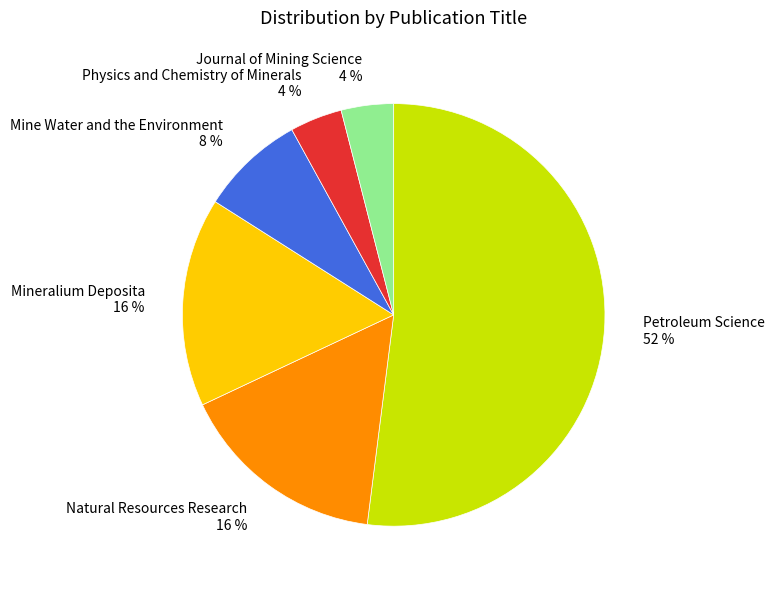

To the nearest percent, what portion does Mine Water and the Environment represent?

8%